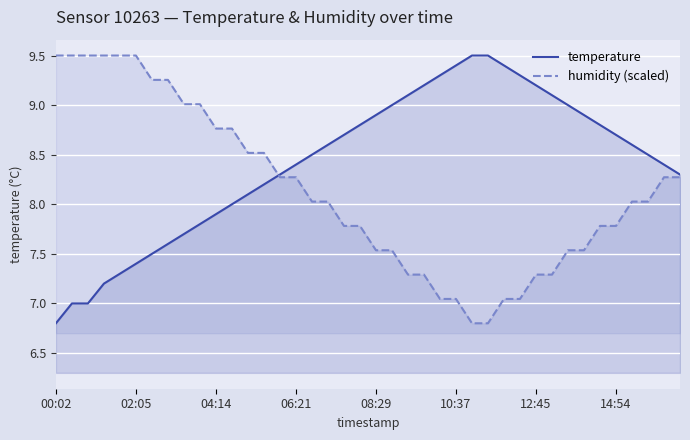

What is the maximum value shown in the chart?

9.5